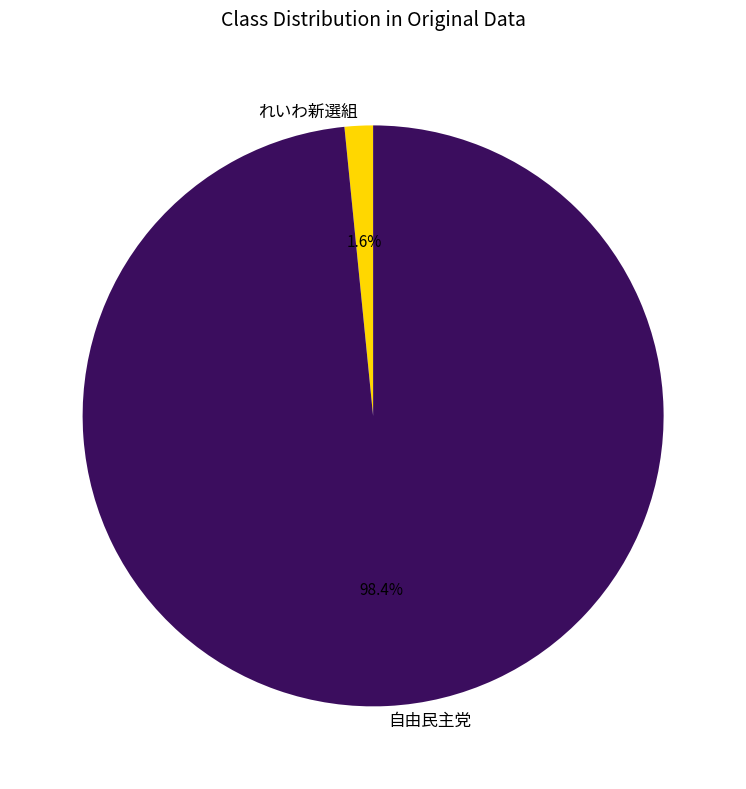

To the nearest percent, what is the combined percentage of れいわ新選組 and 自由民主党?

100%